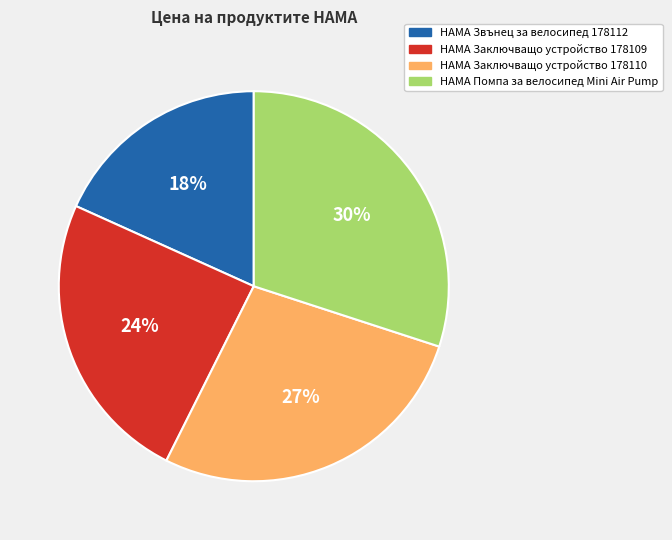

How many segments does this pie chart have?

4